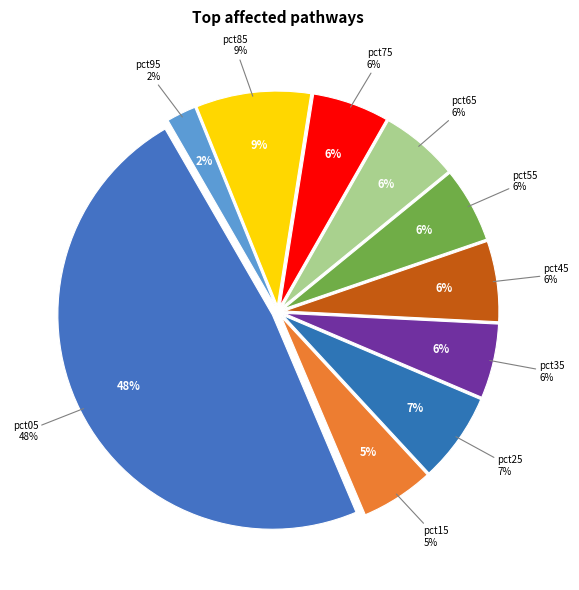

Is it true that pct15 is 1% of the pie?

False